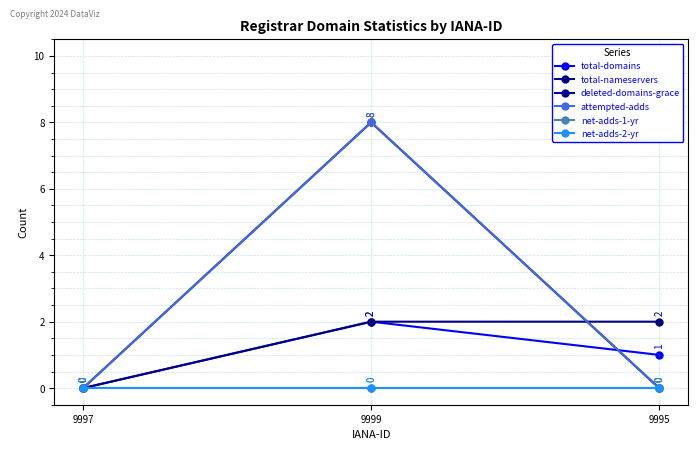

Which series changed the most between 9999 and 9995?

deleted-domains-grace